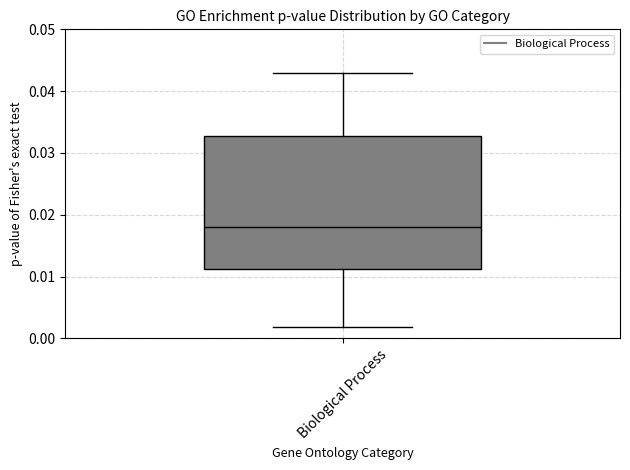

Transcribe this box plot: give where the median line is, the range the box spans, and where the two whiskers end, as read against the y-axis. The values are not printed on the chart, so give them approximately, as read against the axis.

median 0.018, box 0.011 to 0.033, whiskers 0.002 to 0.043